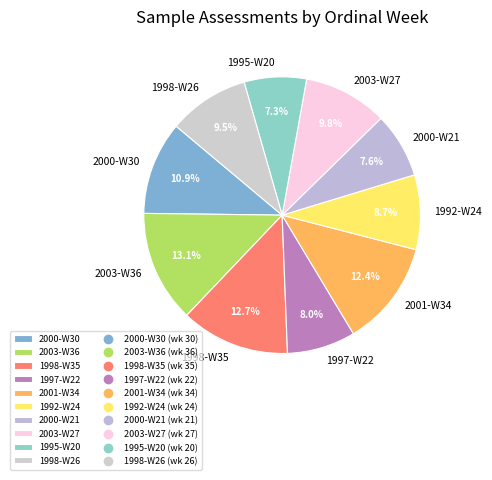

Count the number of slices in the pie.

10